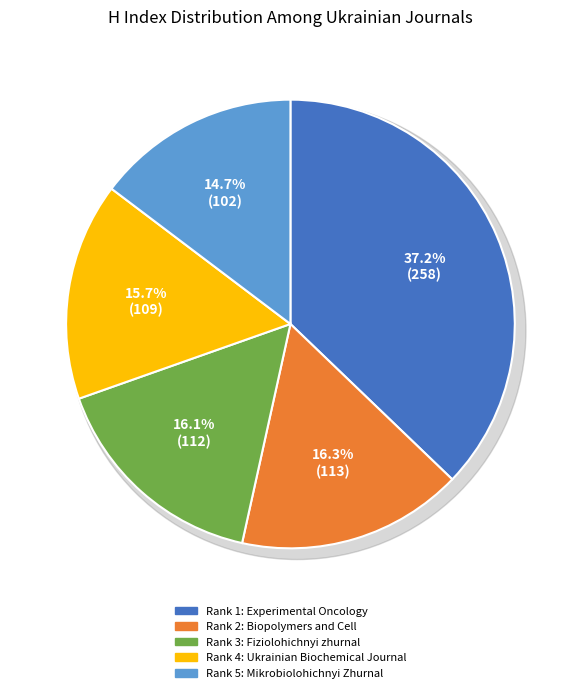

Combined, do Mikrobiolohichnyi Zhurnal and Ukrainian Biochemical Journal account for over 50%?

No